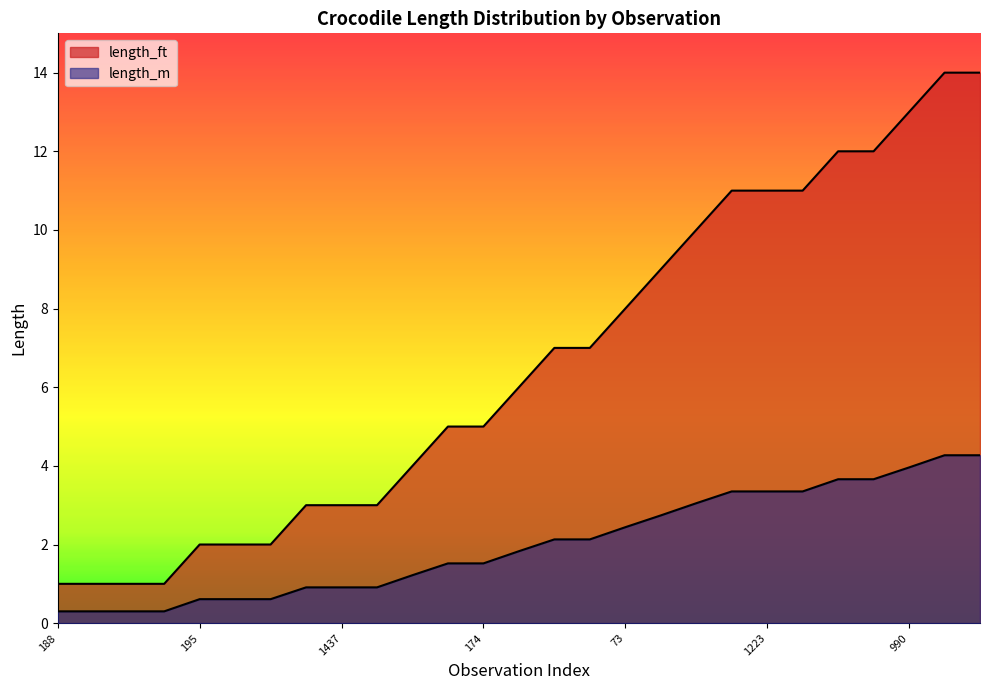

What is the label of the 24th point from the right?

435